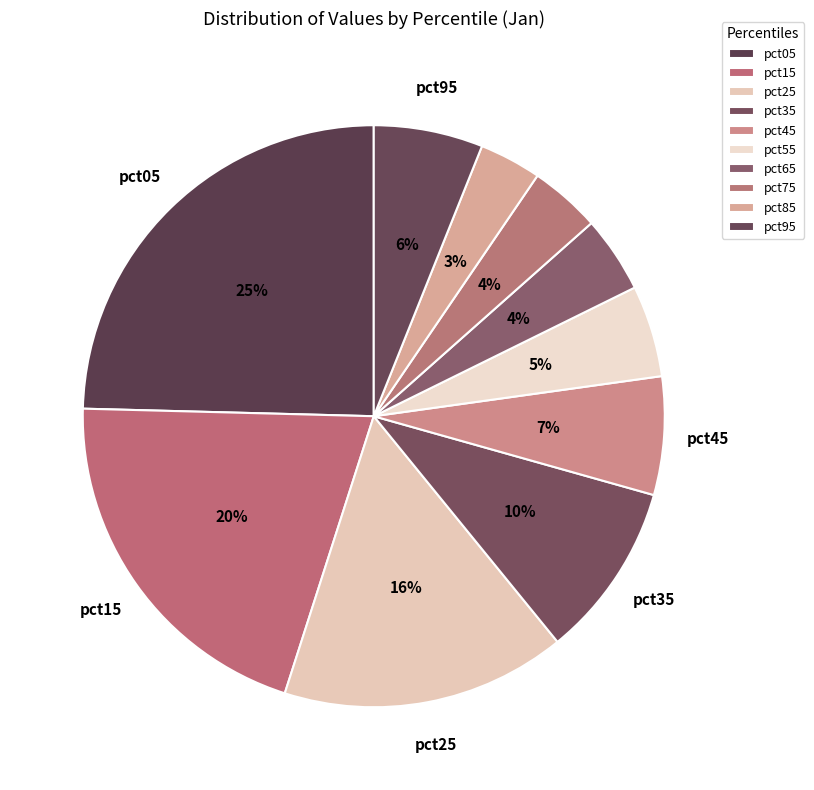

Count the number of slices in the pie.

10